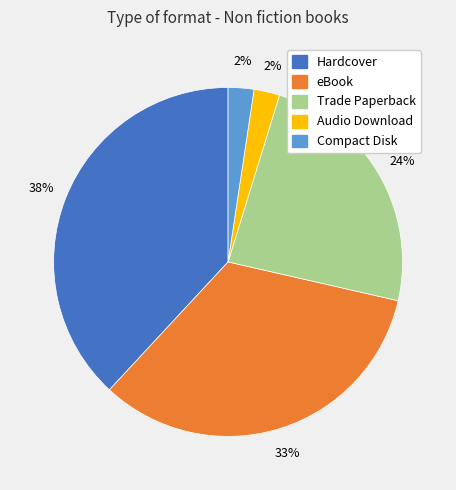

Is there a majority slice in this chart?

No